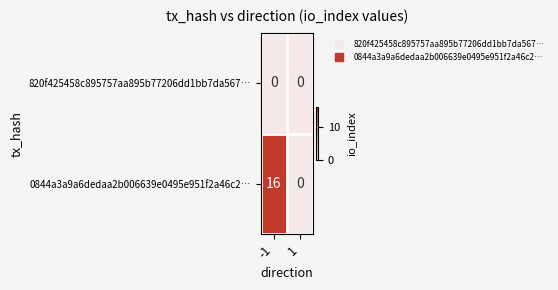

Rank the series by their average value, from highest to lowest.

0844a3a9a6dedaa2b006639e0495e951f2a46c2…, 820f425458c895757aa895b77206dd1bb7da567…